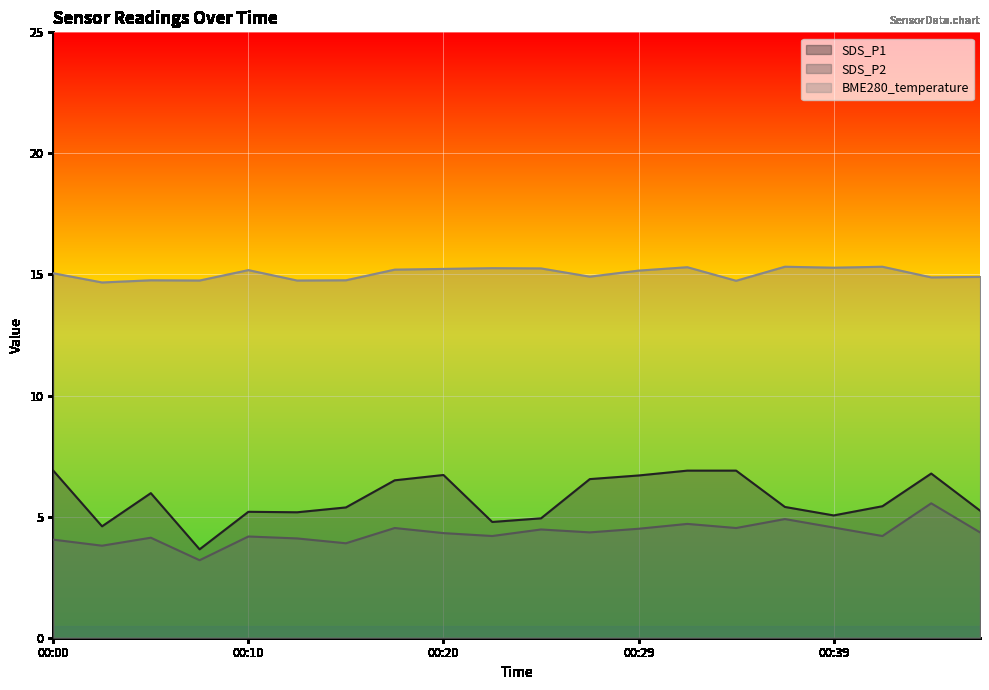

True or false: BME280_temperature and SDS_P1 intersect in this chart.

False